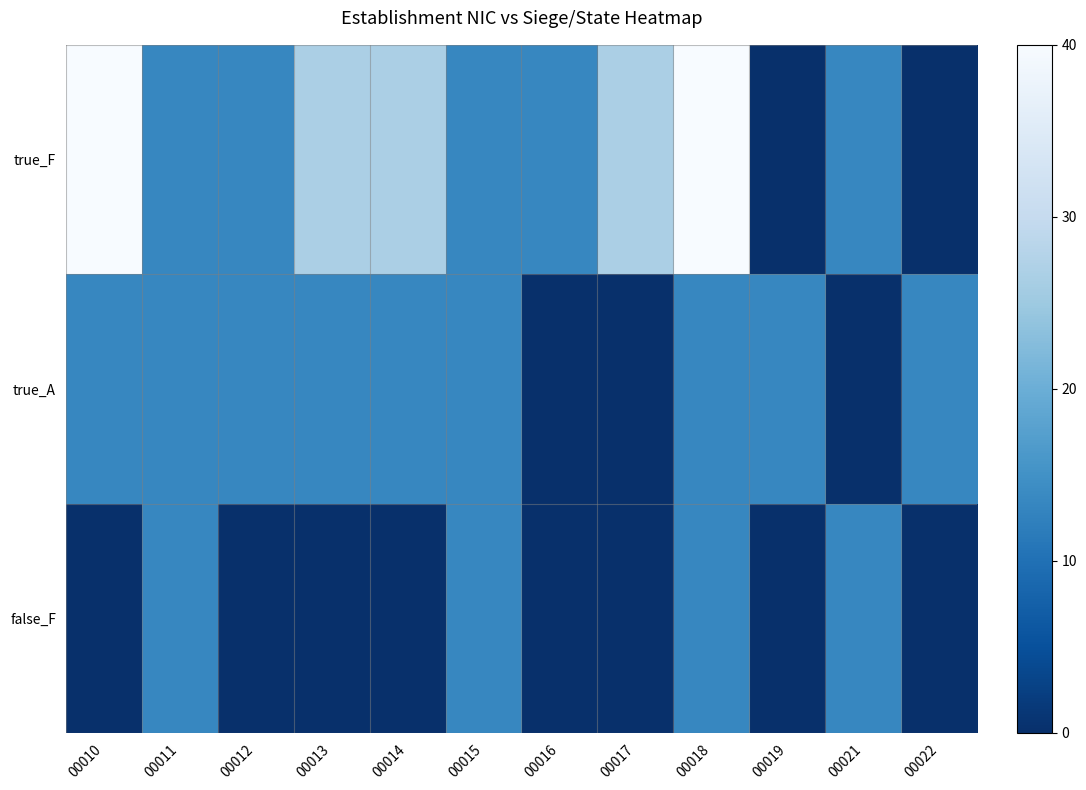

At how many categories does at least one series exceed 22?

5